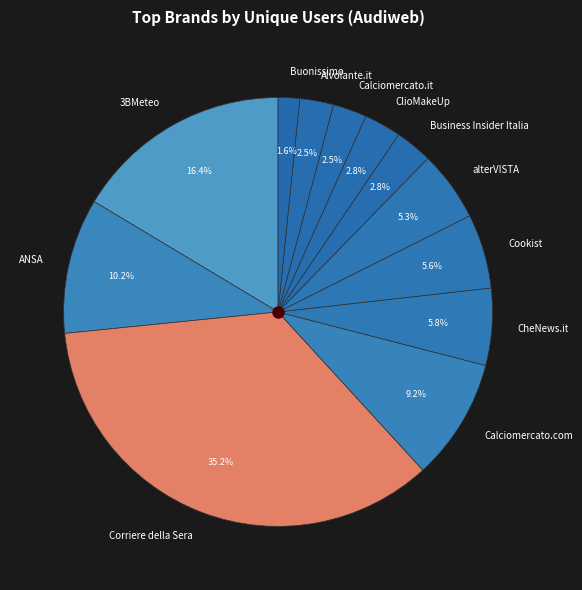

What is the total percentage of Calciomercato.it and ANSA?

12.7%